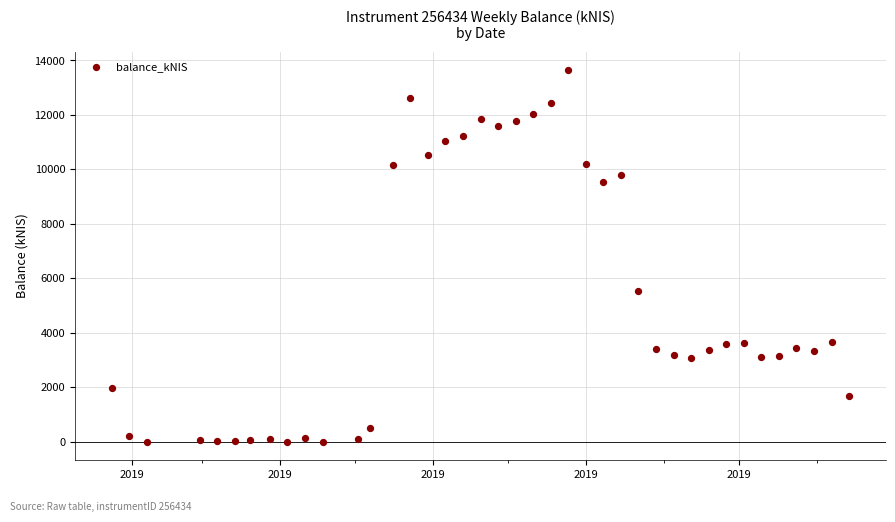

What is the range of X values (max minus min)?

294.0